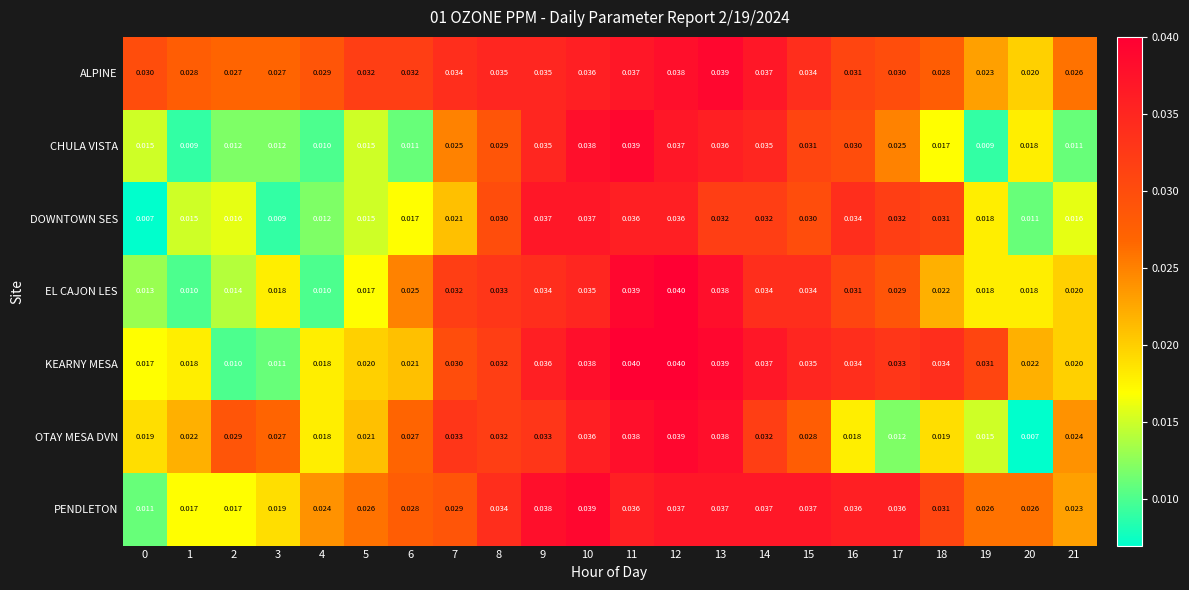

Which series has the largest total across all categories?

ALPINE